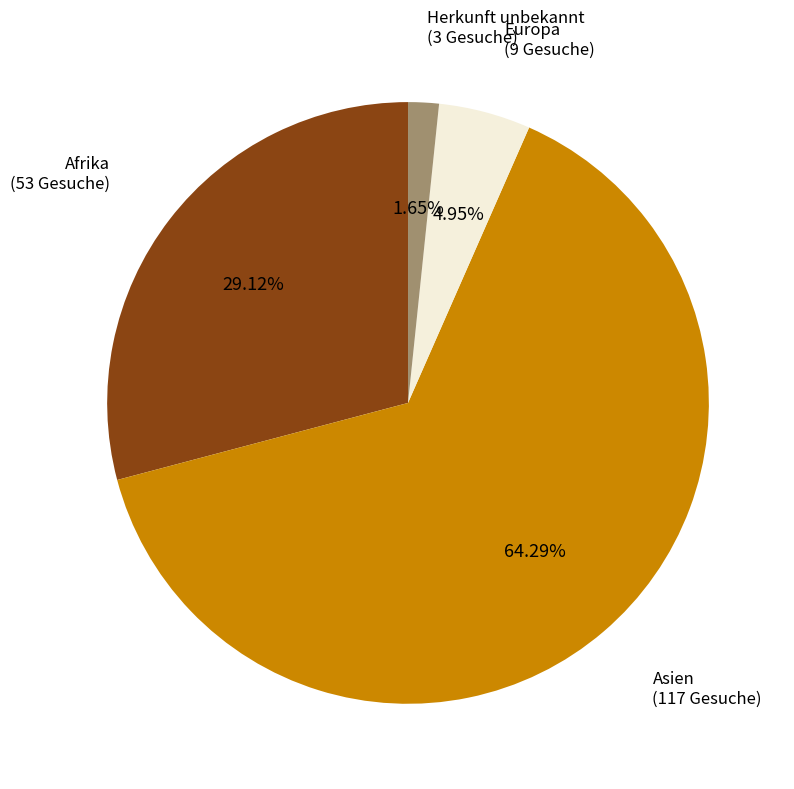

Is there a majority slice in this chart?

Yes